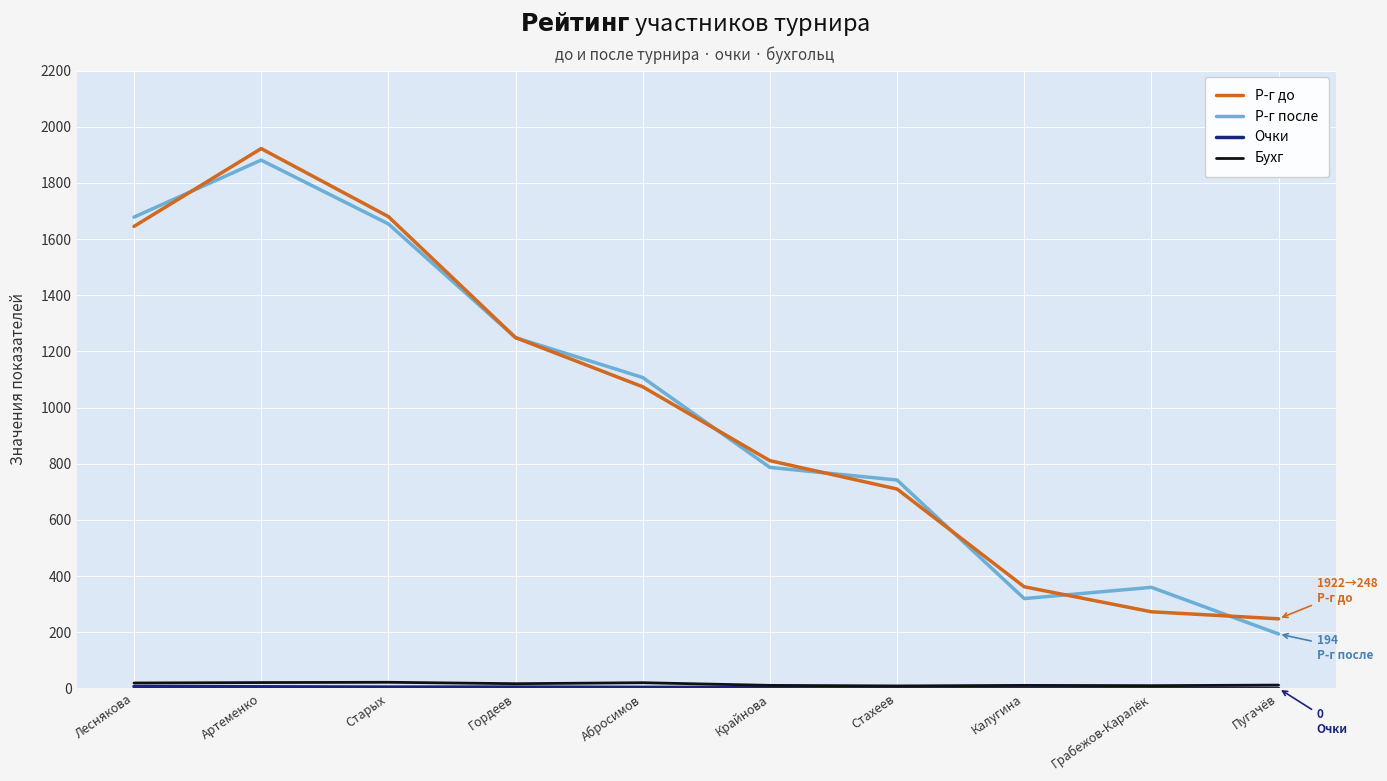

True or false: Бухг and Р-г после cross at least once.

False